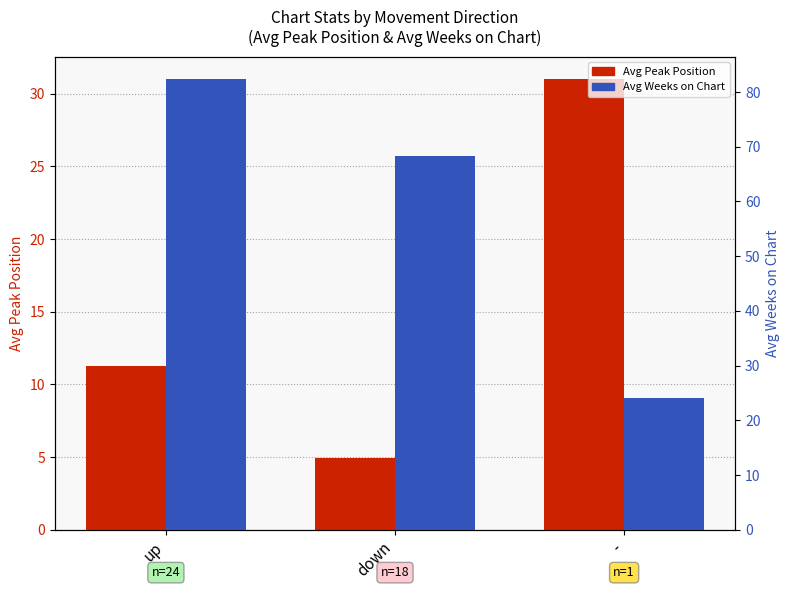

Reading left to right, what are all the values shown in this chart?

Avg Peak Position: 11.3	4.9	31.0
Avg Weeks on Chart: 82.3	68.4	24.0